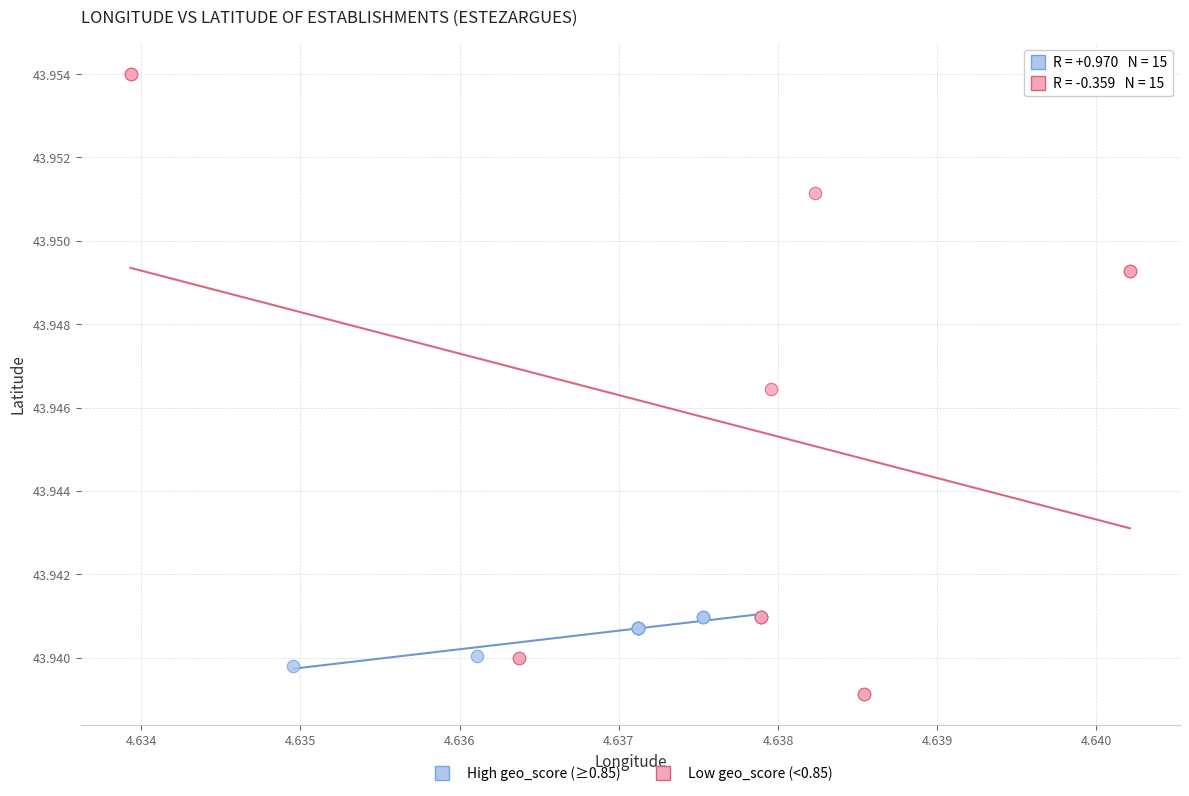

Which series has the largest Y range (max minus min)?

Low geo_score (<0.85)